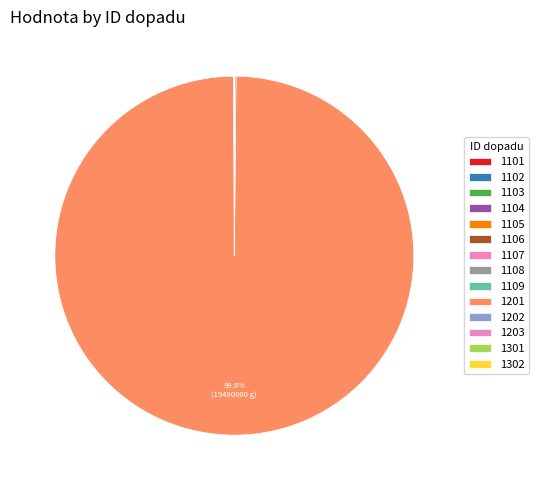

Is 1301 the majority of the pie?

No